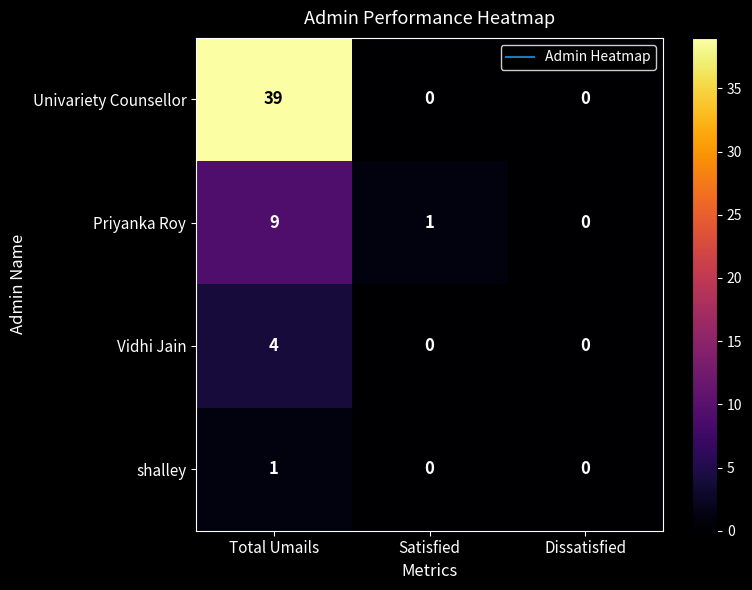

Reading left to right, transcribe all the data shown in this chart.

Univariety Counsellor: 39	0	0
Priyanka Roy: 9	1	0
Vidhi Jain: 4	0	0
shalley: 1	0	0